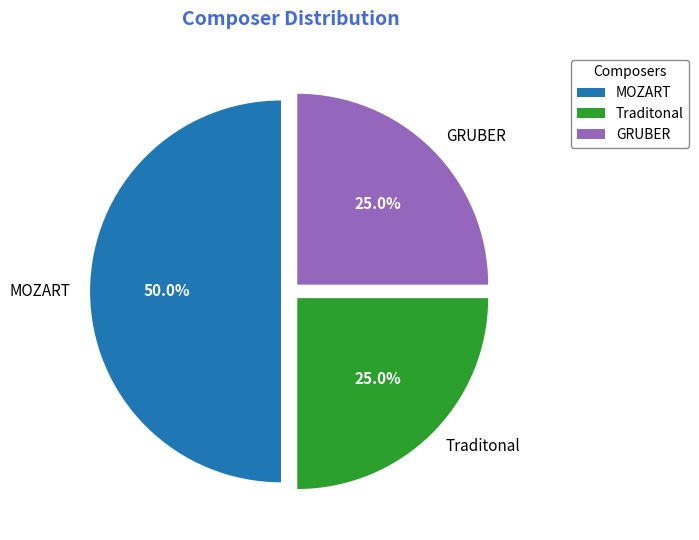

True or false: Traditonal accounts for 25% of the total.

True